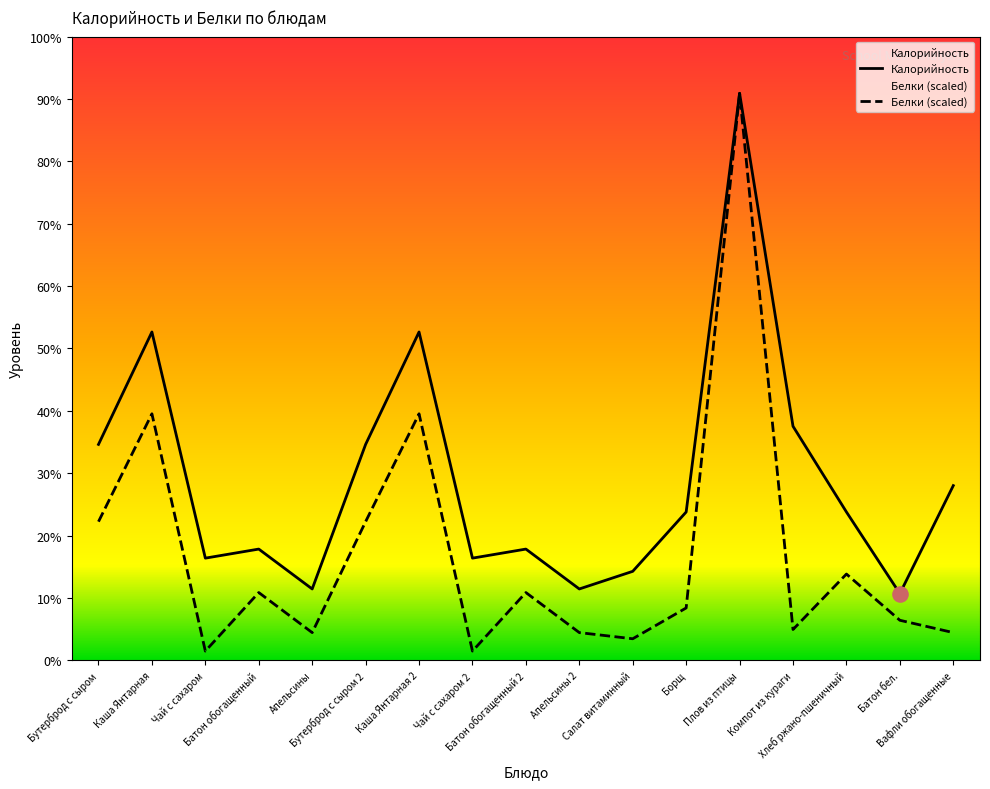

At how many categories does at least one series exceed 190?

3